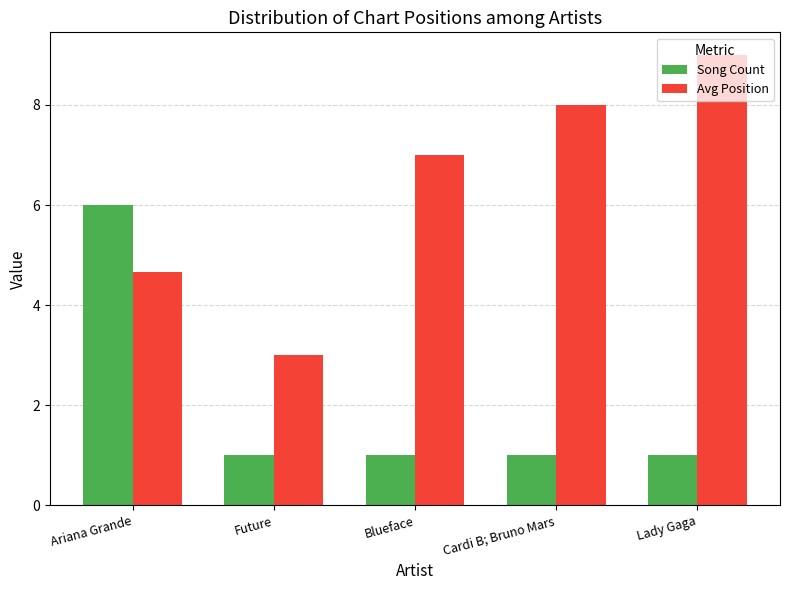

Rank the series by their average value, from highest to lowest.

Avg Position, Song Count